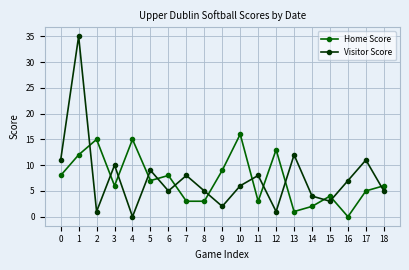

How many values in Home Score are above zero?

18